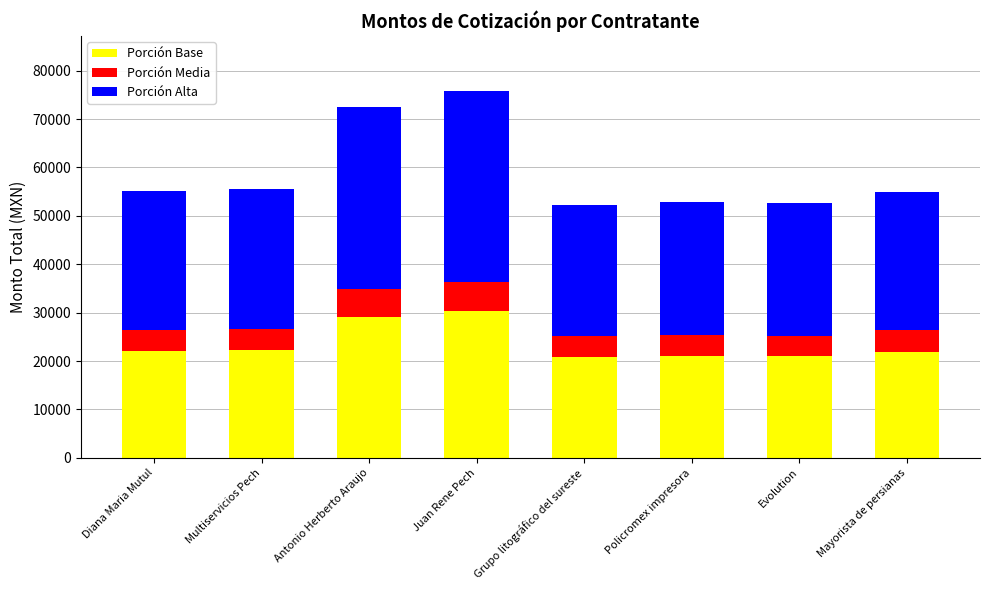

What is the difference between the Porción Base values at Juan Rene Pech and Mayorista de persianas?

8375.4